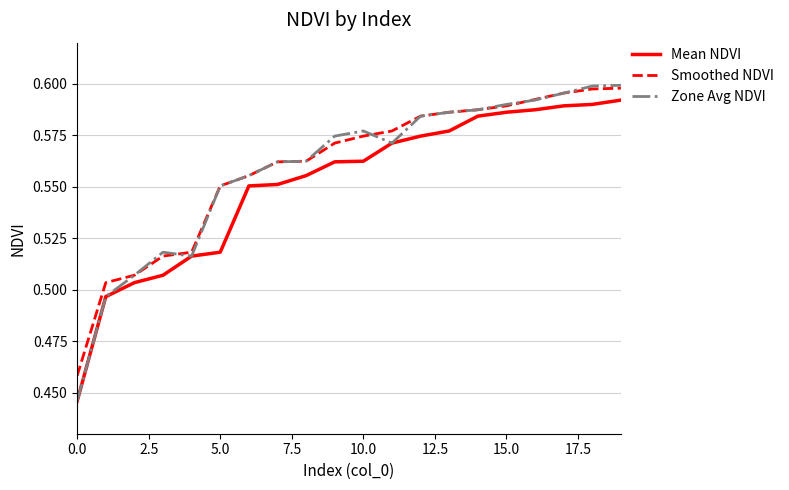

Which series has the largest range (max minus min)?

Zone Avg NDVI